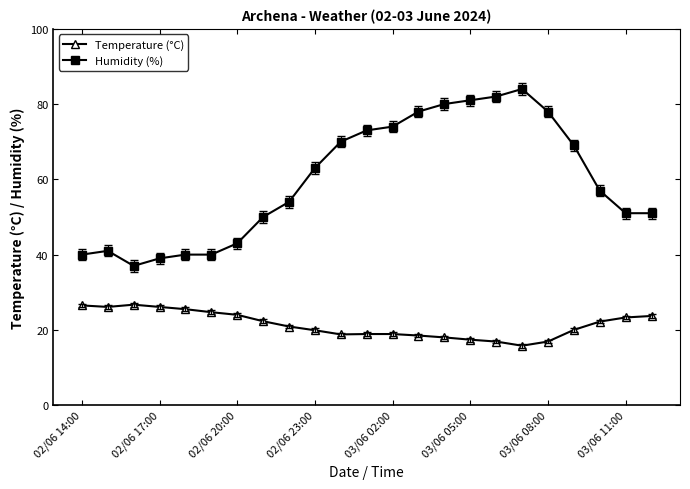

Which series has the largest range (max minus min)?

Humidity (%)